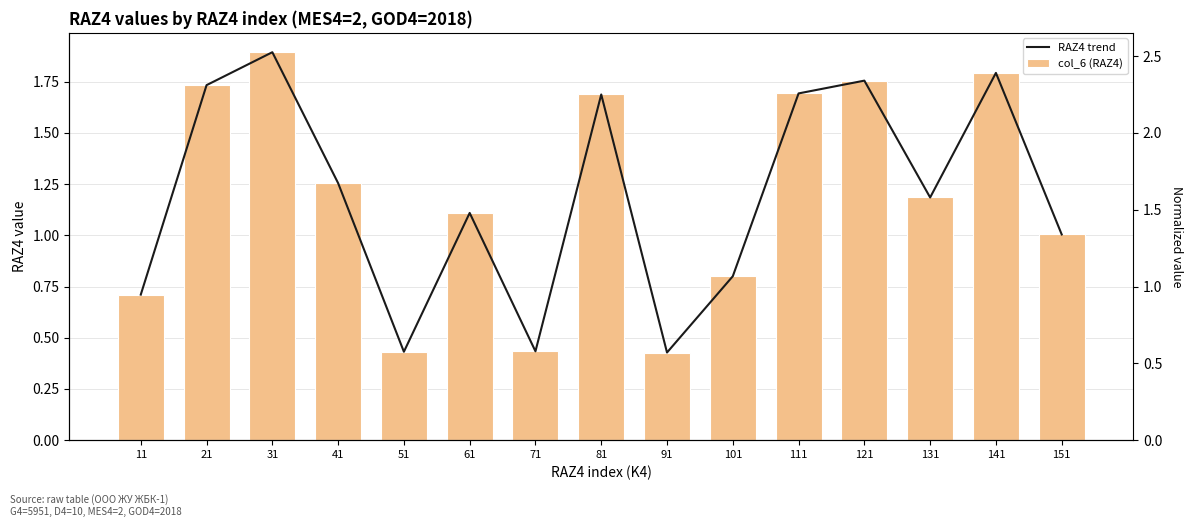

What is the sum of the RAZ4 trend values at 71 and 51?

0.9